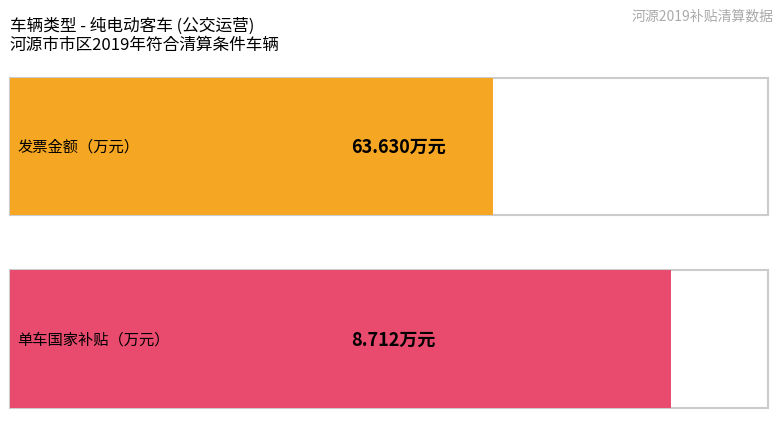

At 给予清算 - 立即清算企业类, list the series in order from largest to smallest.

发票金额（万元）, 单车国家补贴金额（万元）